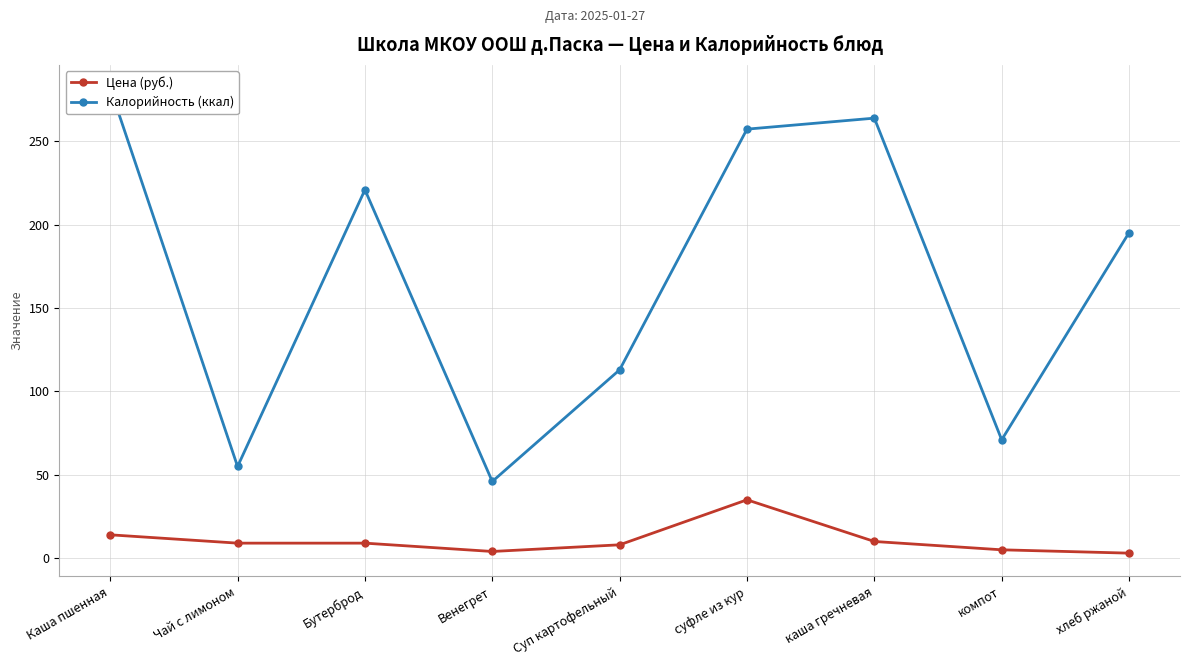

How many lines are shown in the chart?

2